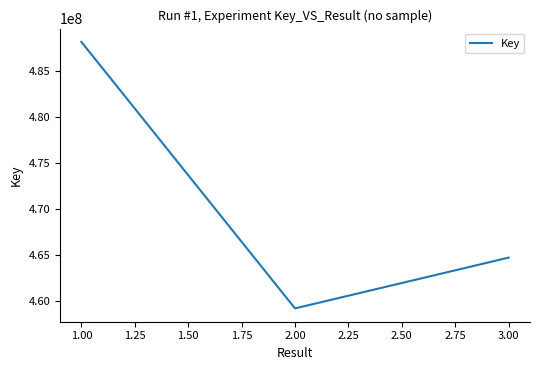

The value at 3.00 is 741738118. True or false?

False